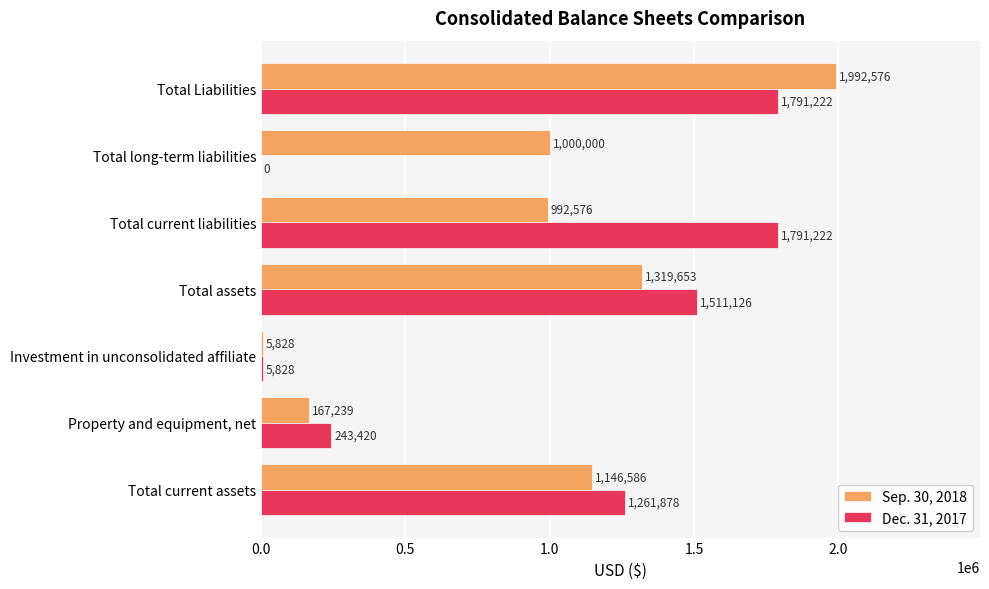

What is the greatest value displayed?

1992576